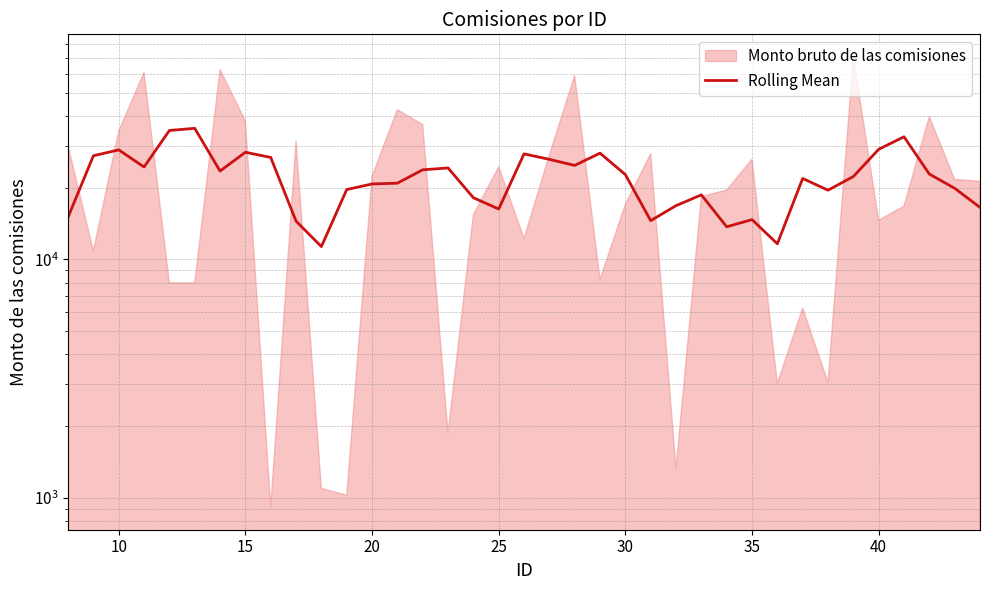

How many interior local valleys (lower than both neighbors) does the data have?

9